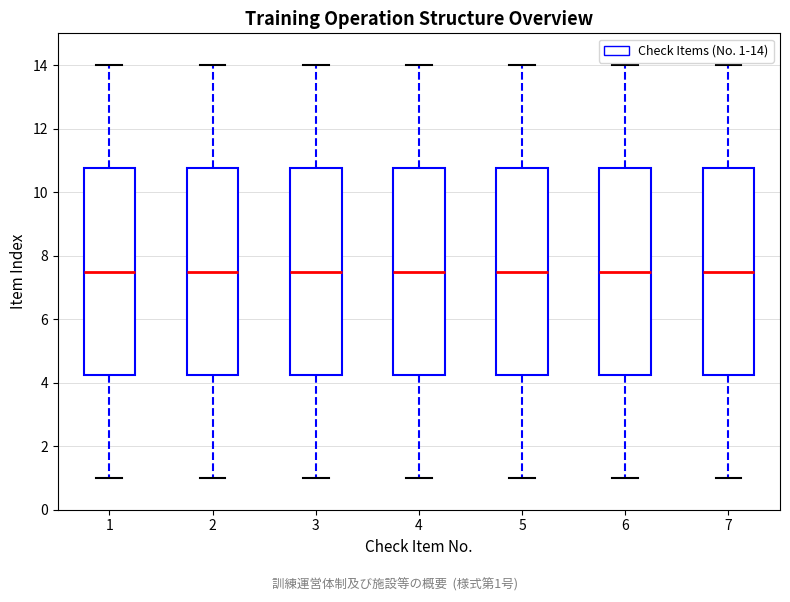

Reading left to right, transcribe this box plot: for each box, give where its median line is, the range the box spans, and where its two whiskers end, as read against the y-axis. The values are not printed on the chart, so give them approximately, as read against the axis.

1: median 7.6, box 4.2 to 10.8, whiskers 1.0 to 14.0
2: median 7.6, box 4.2 to 10.8, whiskers 1.0 to 14.0
3: median 7.6, box 4.2 to 10.8, whiskers 1.0 to 14.0
4: median 7.6, box 4.2 to 10.8, whiskers 1.0 to 14.0
5: median 7.6, box 4.2 to 10.8, whiskers 1.0 to 14.0
6: median 7.6, box 4.2 to 10.8, whiskers 1.0 to 14.0
7: median 7.6, box 4.2 to 10.8, whiskers 1.0 to 14.0